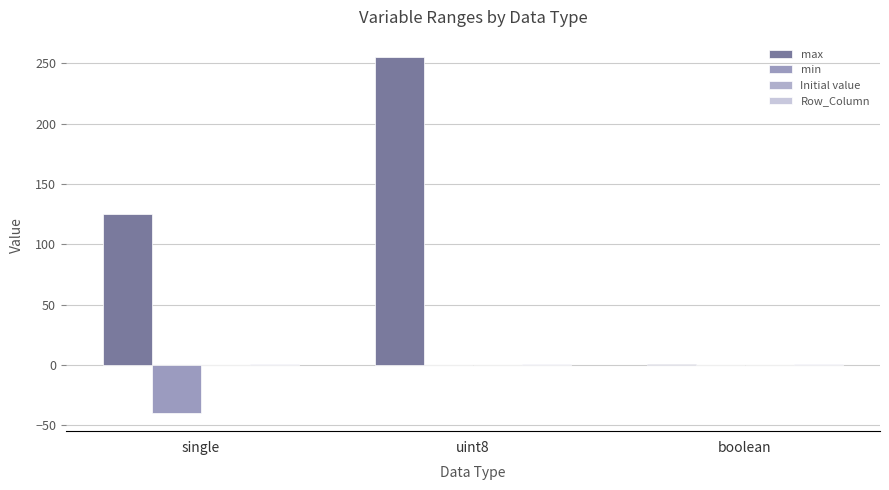

Reading left to right, what are all the values shown in this chart?

max: single=125	uint8=255	boolean=1
min: single=-40	uint8=0	boolean=0
Initial value: single=0	uint8=0	boolean=0
Row_Column: single=1	uint8=1	boolean=1